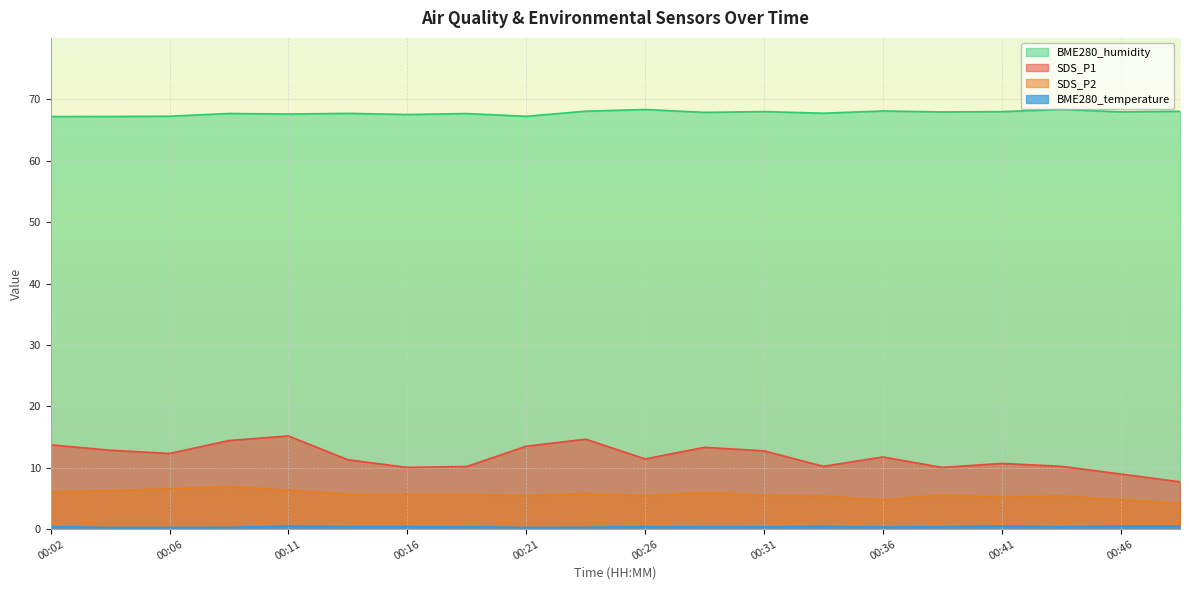

Which label corresponds to the smallest value in the chart?

00:04